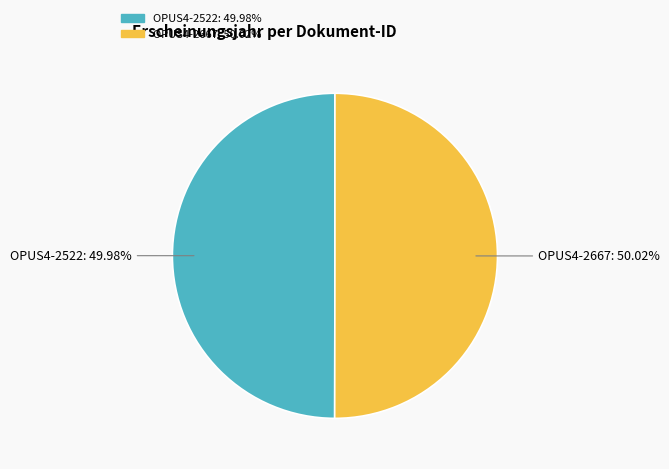

Is it true that OPUS4-2522 is 57% of the pie?

False